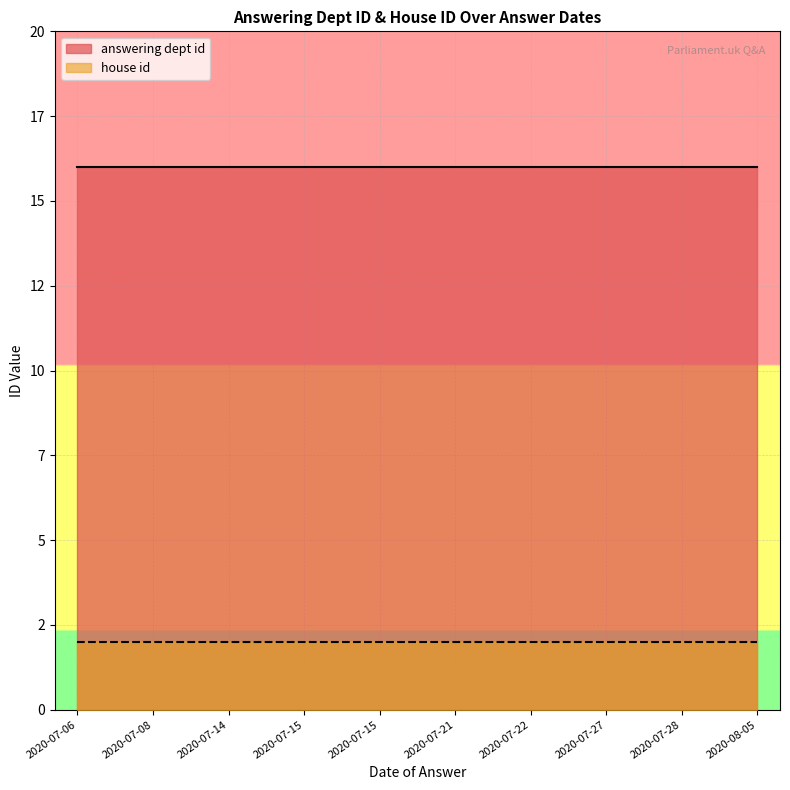

True or false: answering dept id and house id cross at least once.

False